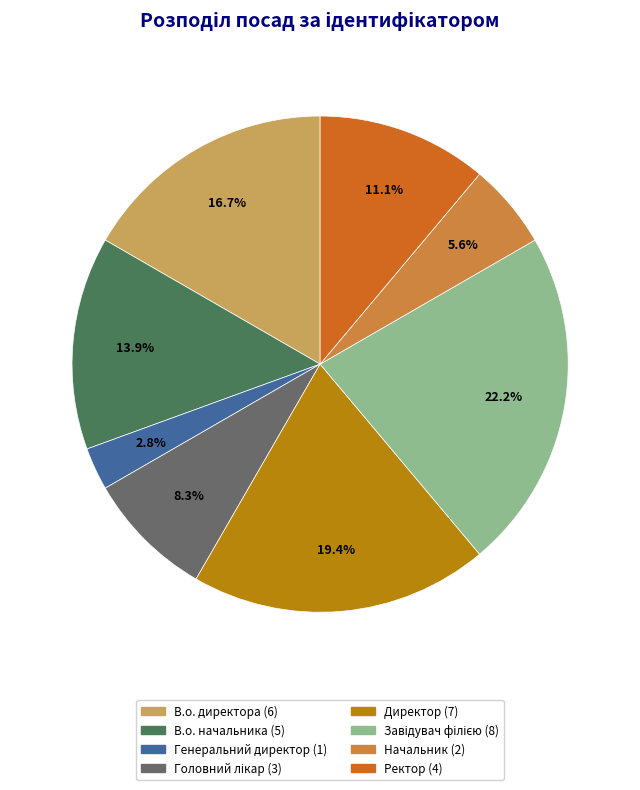

Between Начальник and Ректор, which is larger?

Ректор